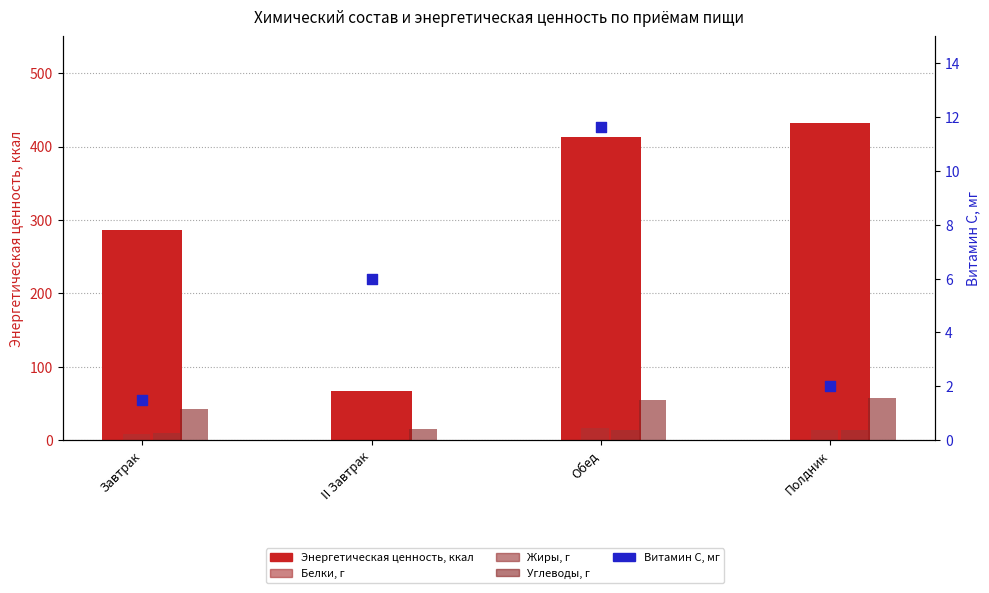

Which series has the largest Y range (max minus min)?

Энергетическая ценность, ккал